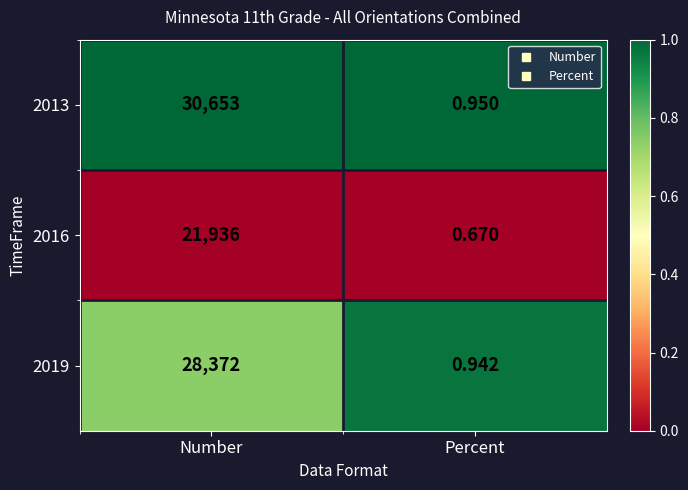

Where is 2013 nearest to the value 15326?

Percent